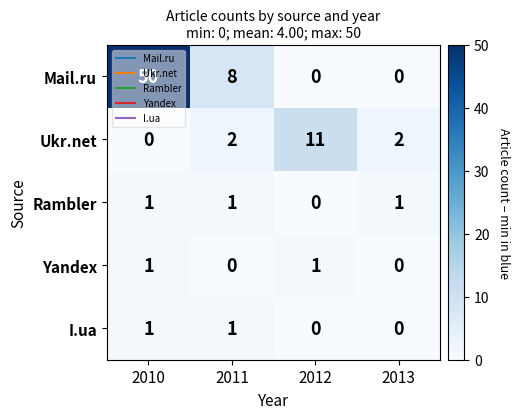

Which label corresponds to the largest value in the chart?

2010